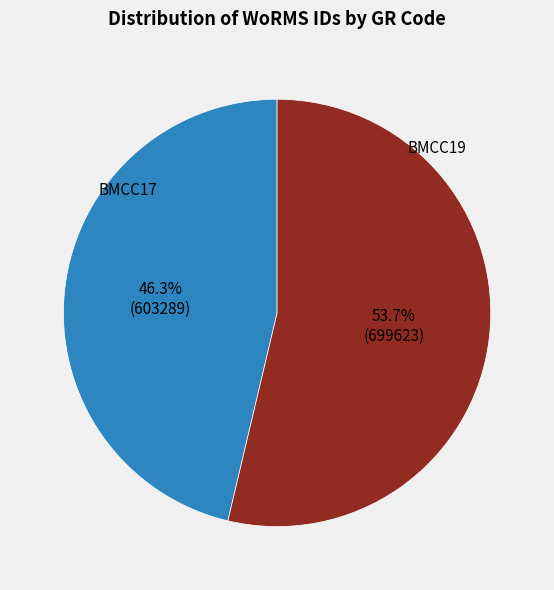

Which category has the smallest portion of the pie?

BMCC17